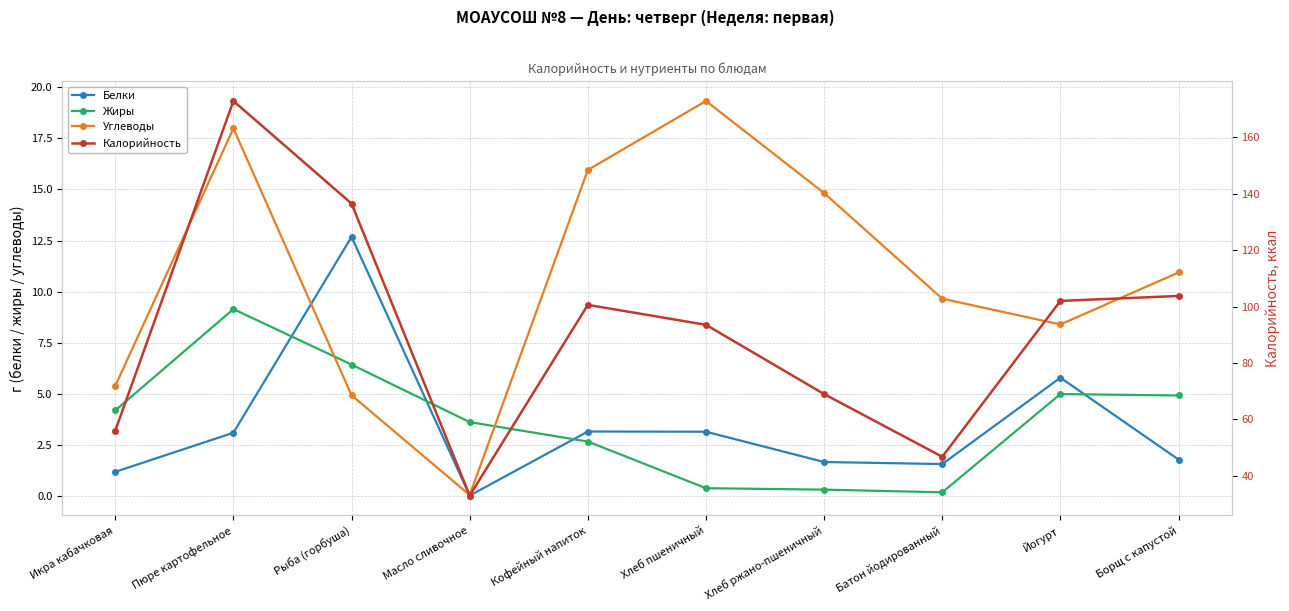

Is the value of Калорийность at Хлеб пшеничный greater than the value of Белки at Масло сливочное?

Yes